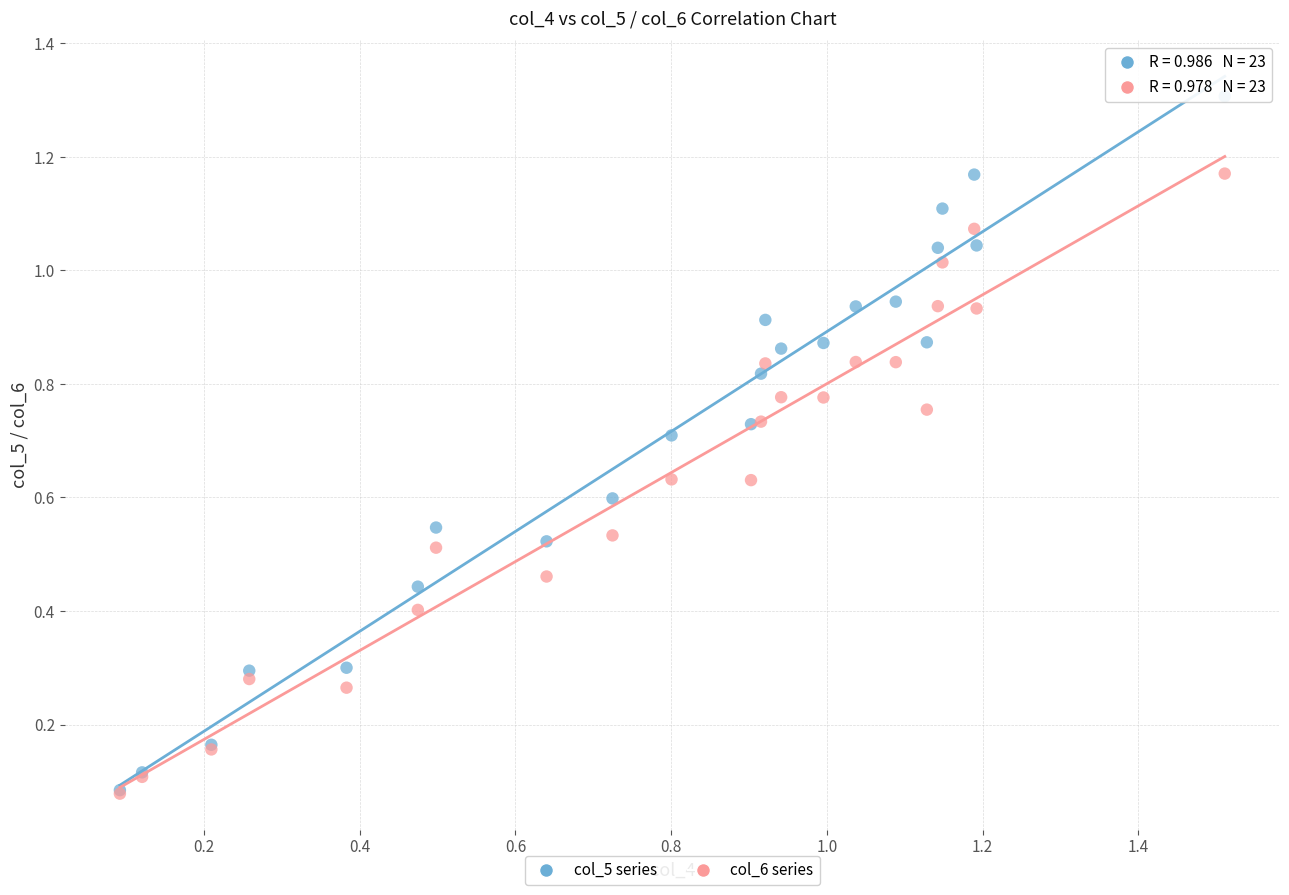

What are all the series names shown in the legend?

col_5 series, col_6 series